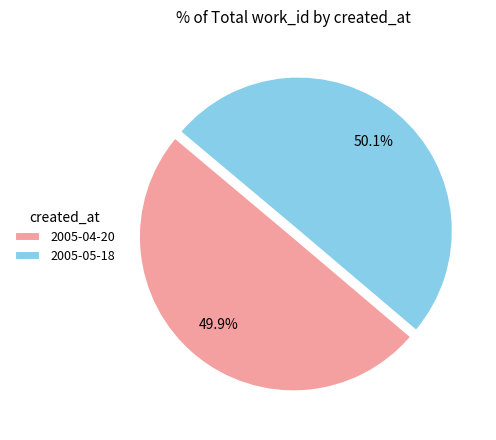

Is it true that 2005-04-20 is 50% of the pie?

True